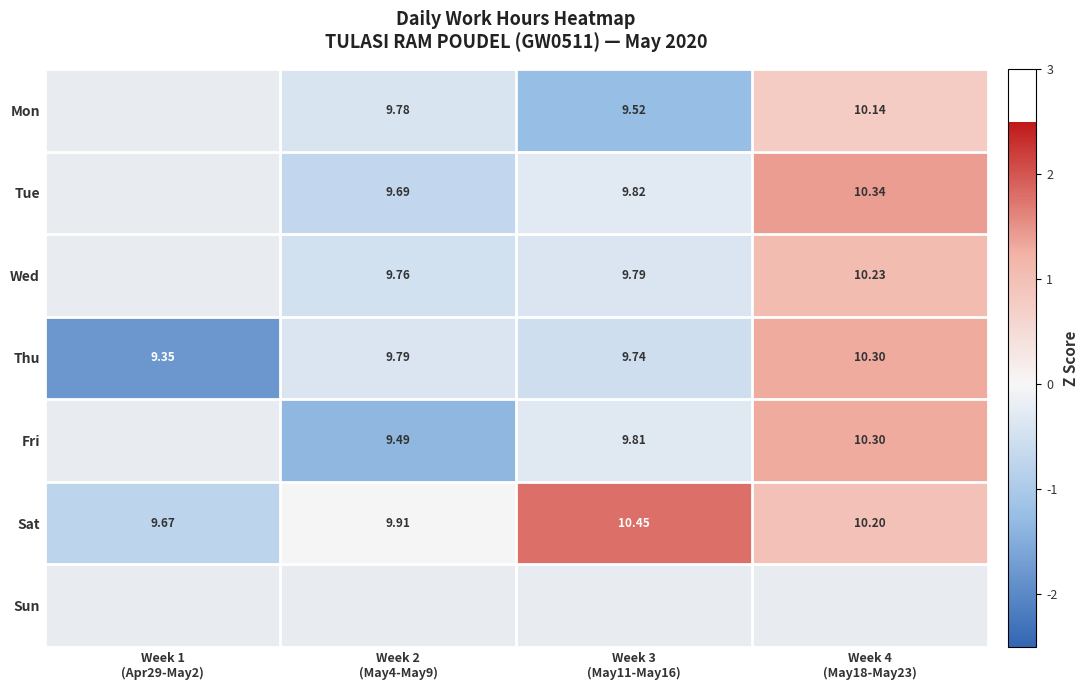

At which category does the chart reach its minimum across all series?

Week 1
(Apr29-May2)